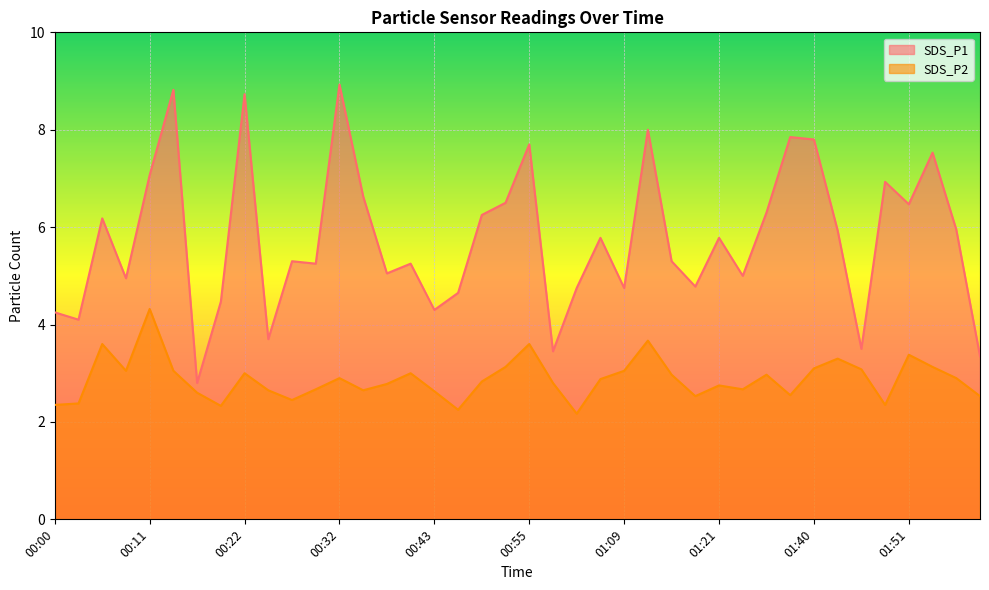

The value of SDS_P1 at 01:23 is 5.0. True or false?

True